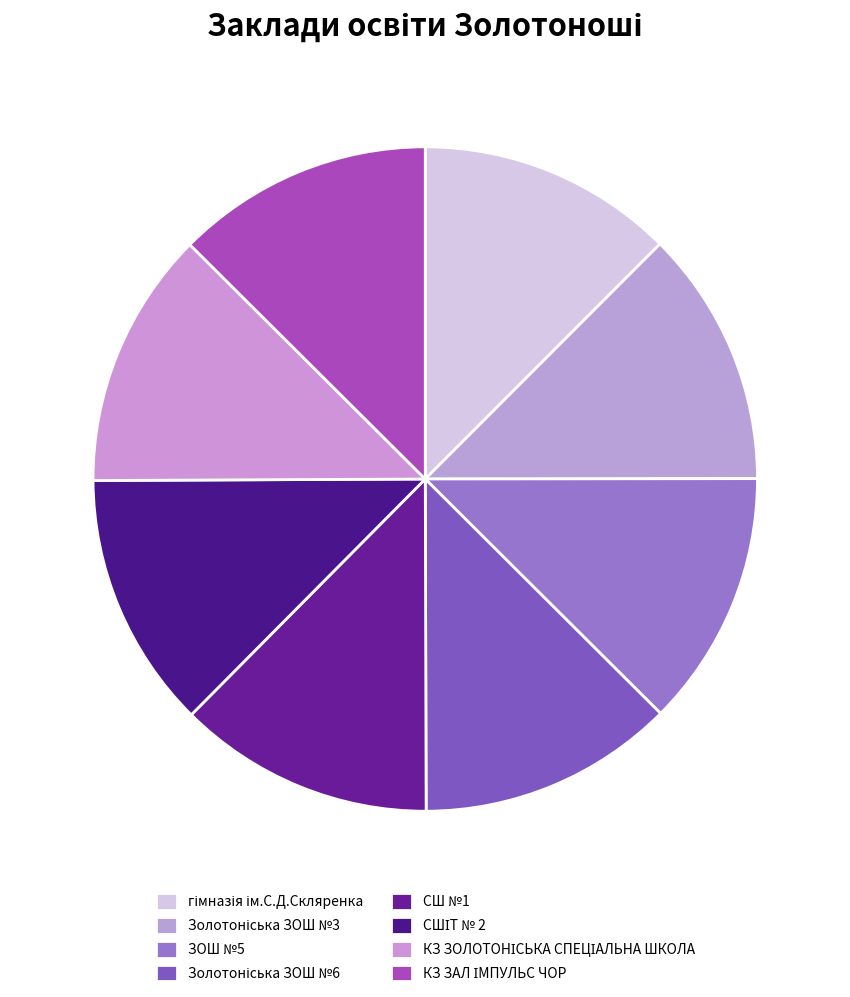

To the nearest percent, what portion does СШ №1 represent?

12%